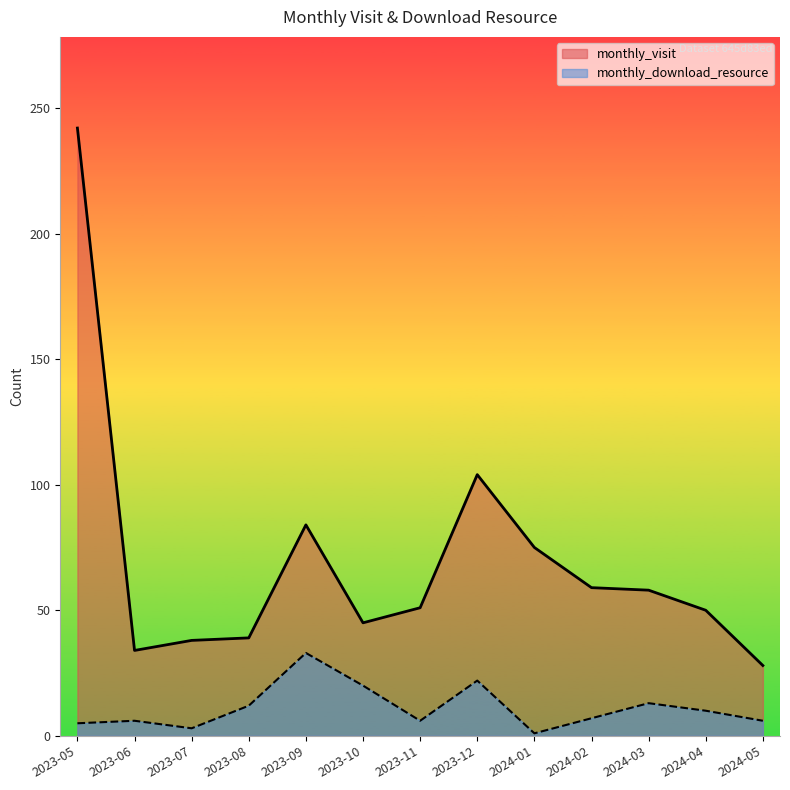

True or false: monthly_download_resource and monthly_visit intersect in this chart.

False